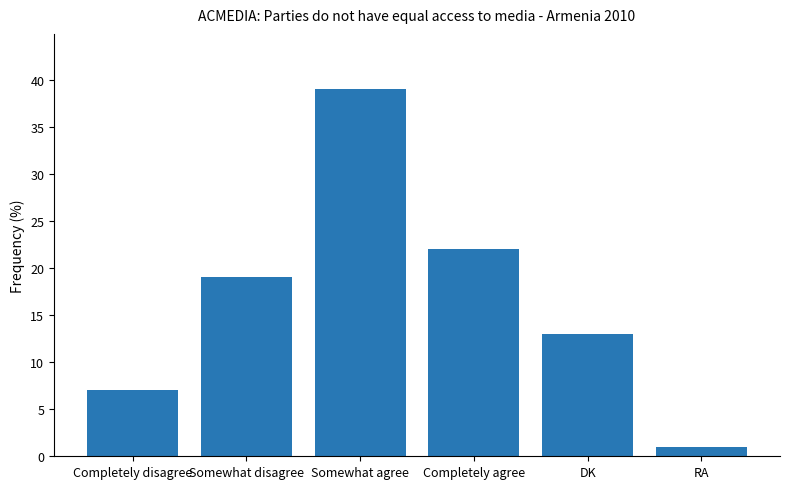

What is the sum of all values?

101